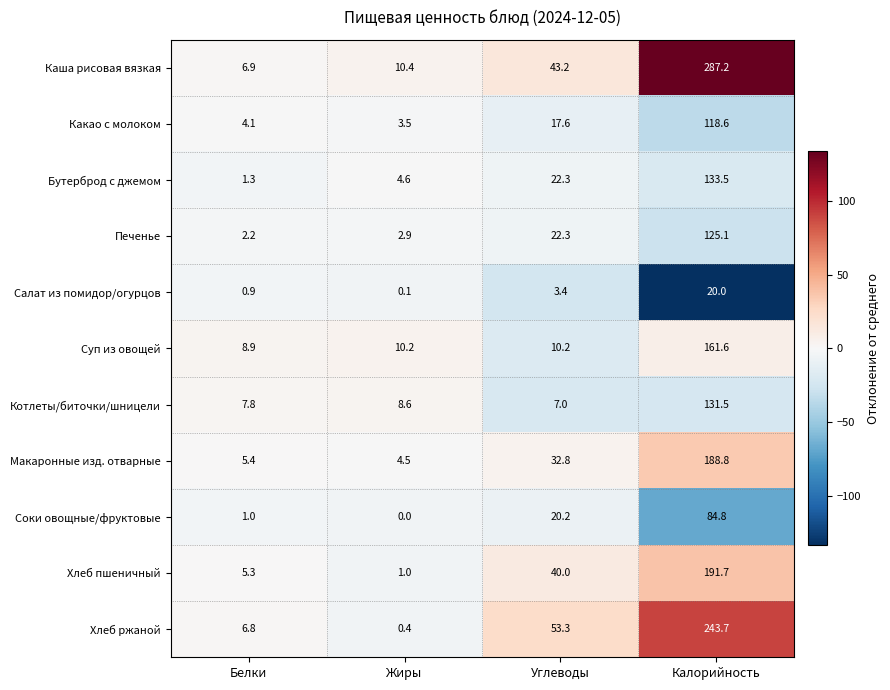

What is the sum of the Суп из овощей values at Калорийность and Углеводы?

171.8